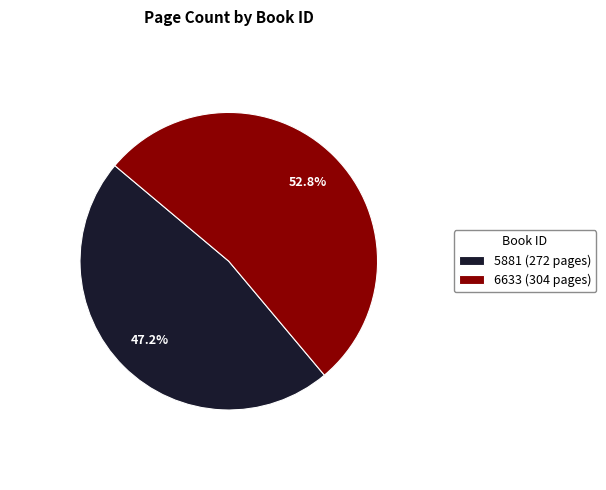

What percentage is the 6633 slice, to the nearest percent?

53%